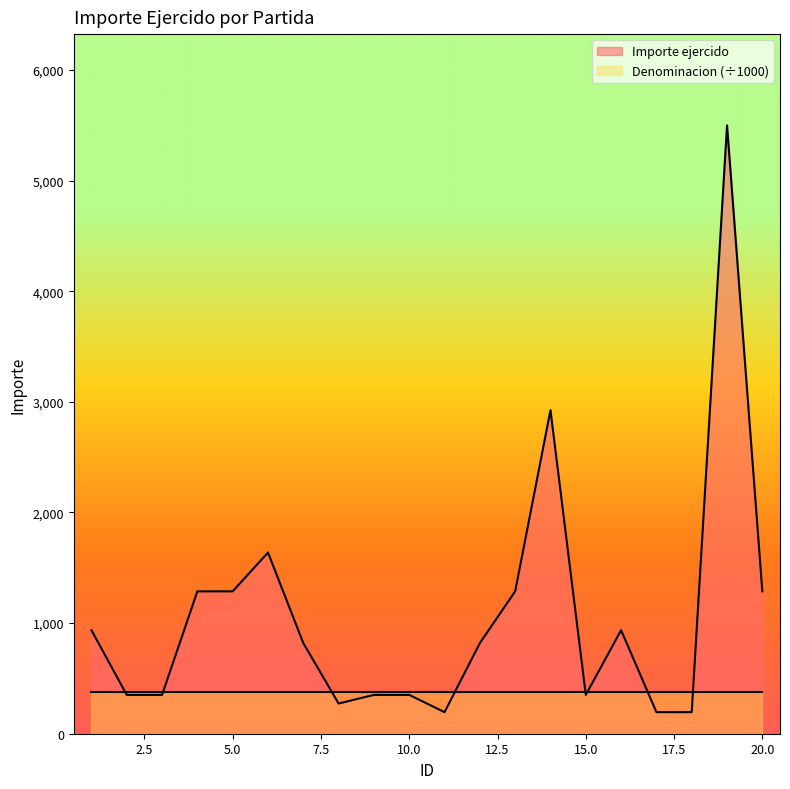

At which label does the data first exceed 819?

1